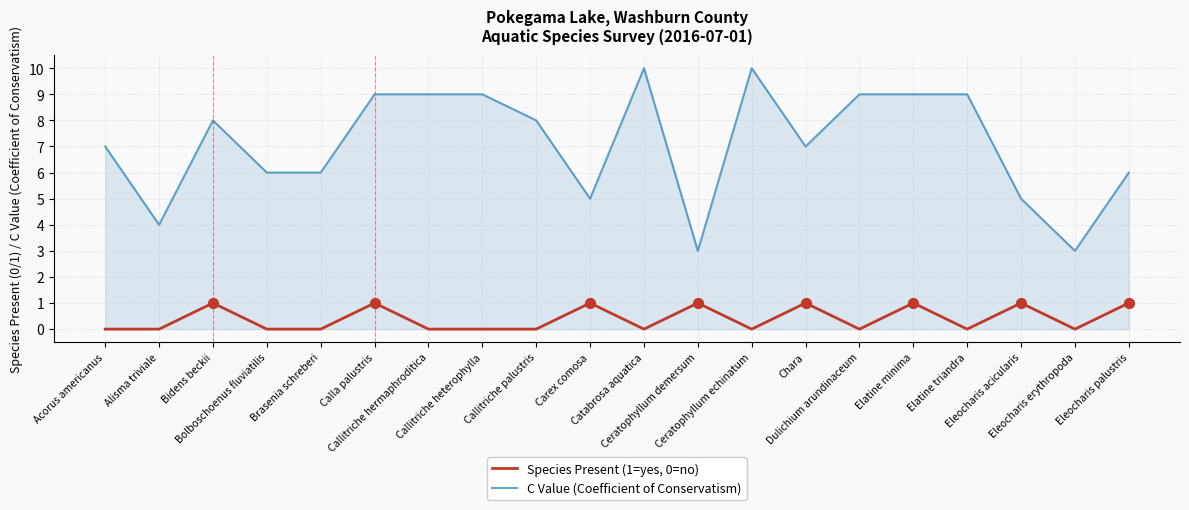

What are all the series names shown in the legend?

Species Present (1=yes, 0=no), C Value (Coefficient of Conservatism)